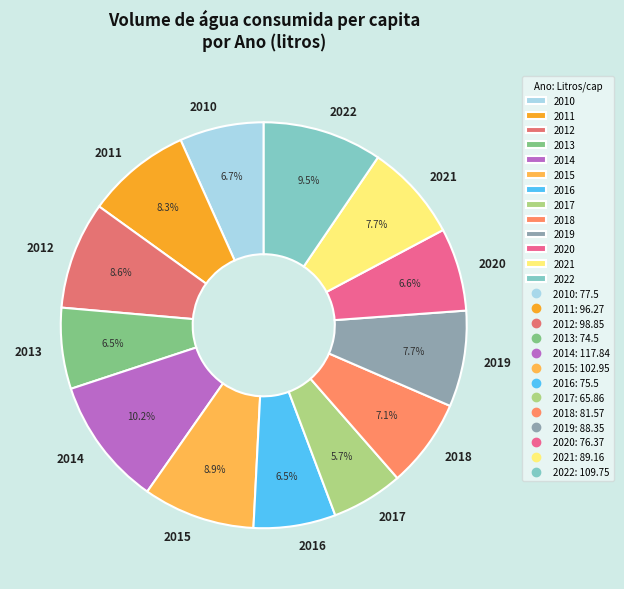

Do 2011 and 2020 together represent more than half of the pie?

No